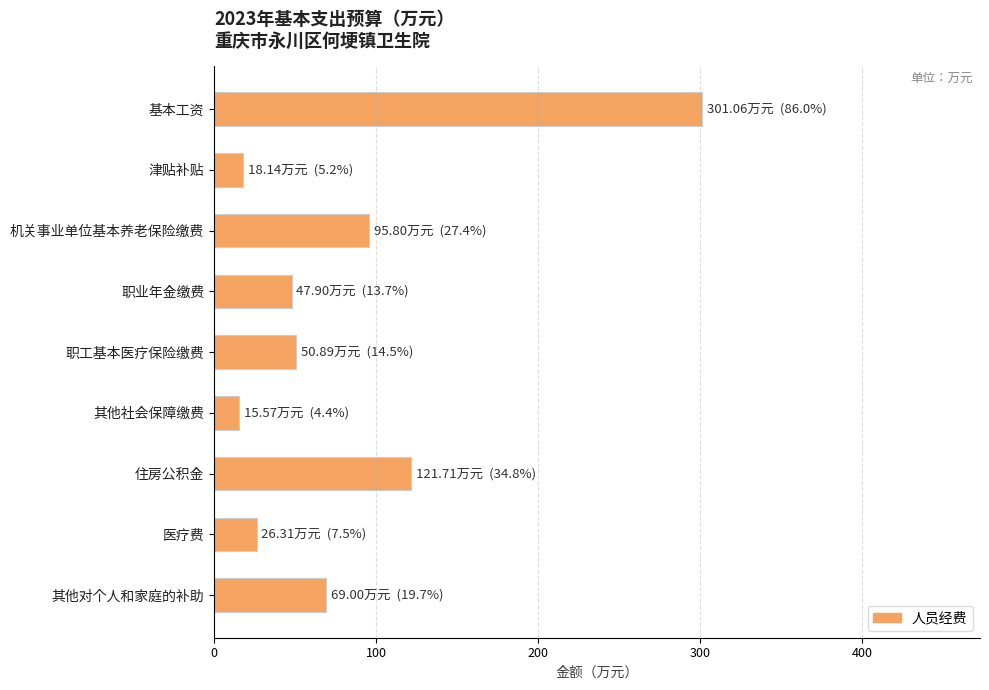

How many values are below 50?

4